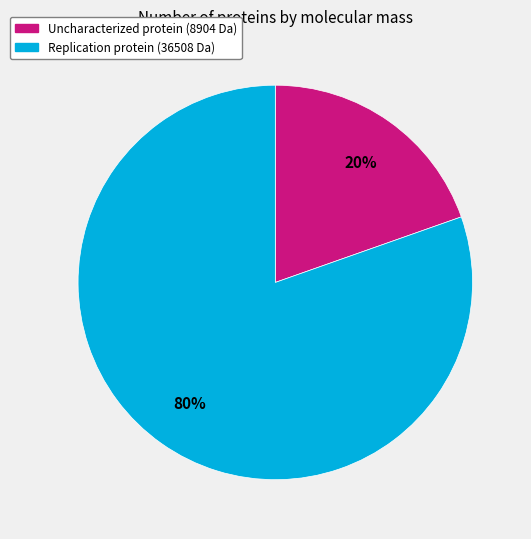

To the nearest percent, what is the average slice percentage?

50%